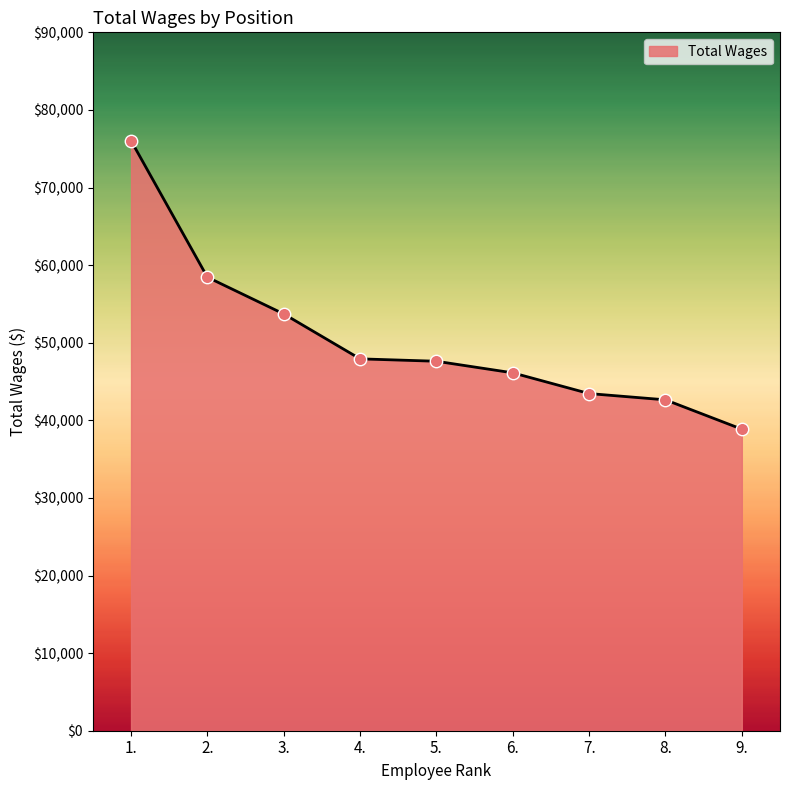

What is the change in value from 4. to 5.?

-309